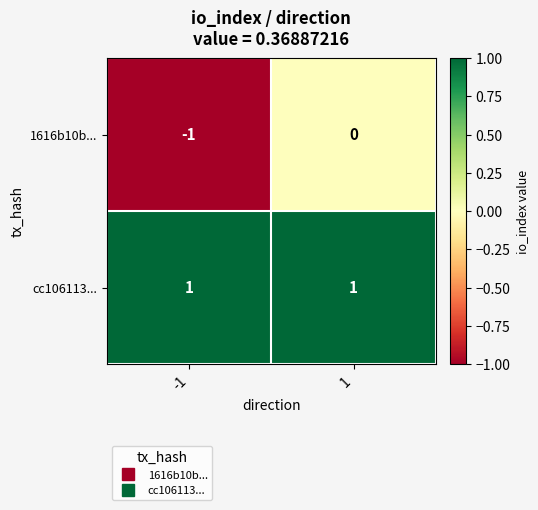

Reading left to right, extract all data points from this chart.

1616b10b...: -1	0
cc106113...: 1	1